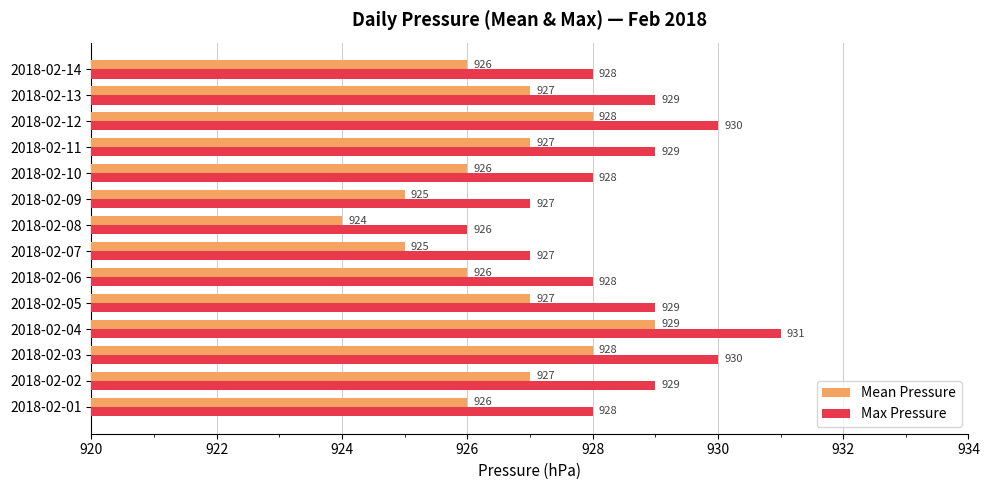

List the series in order of their peak value, lowest first.

Mean Pressure, Max Pressure